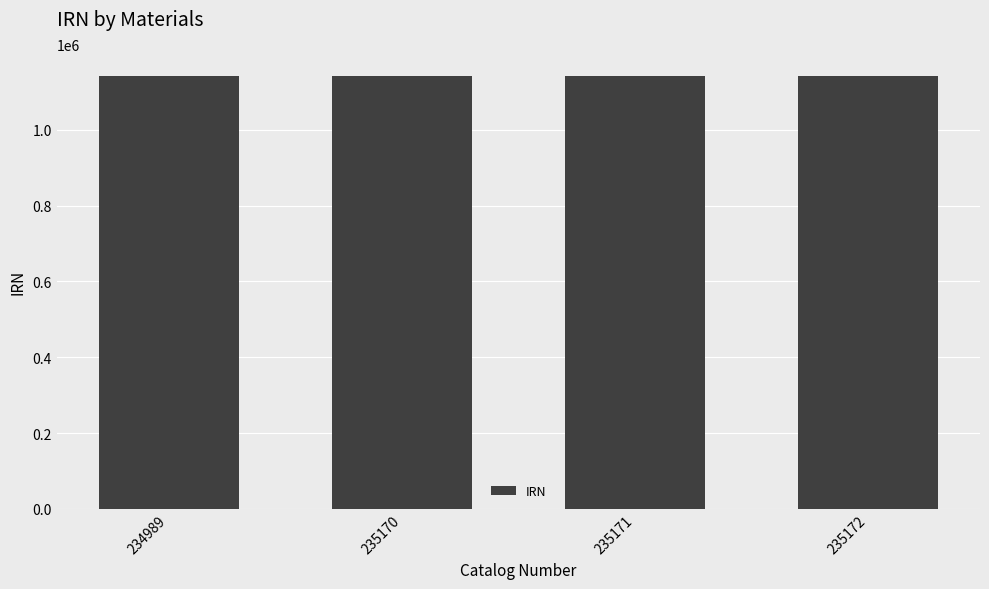

What is the difference between the values at 234989 and 235172?

589